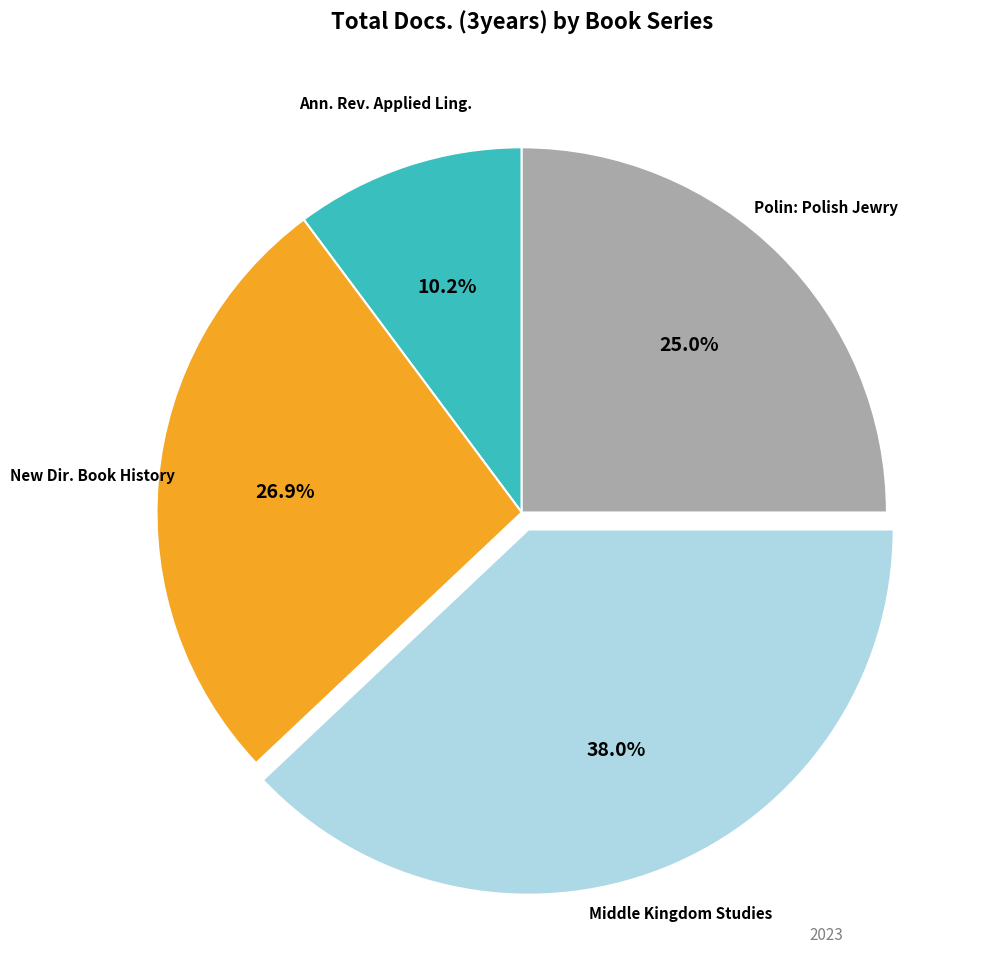

Is there any slice that represents more than half of the pie?

No